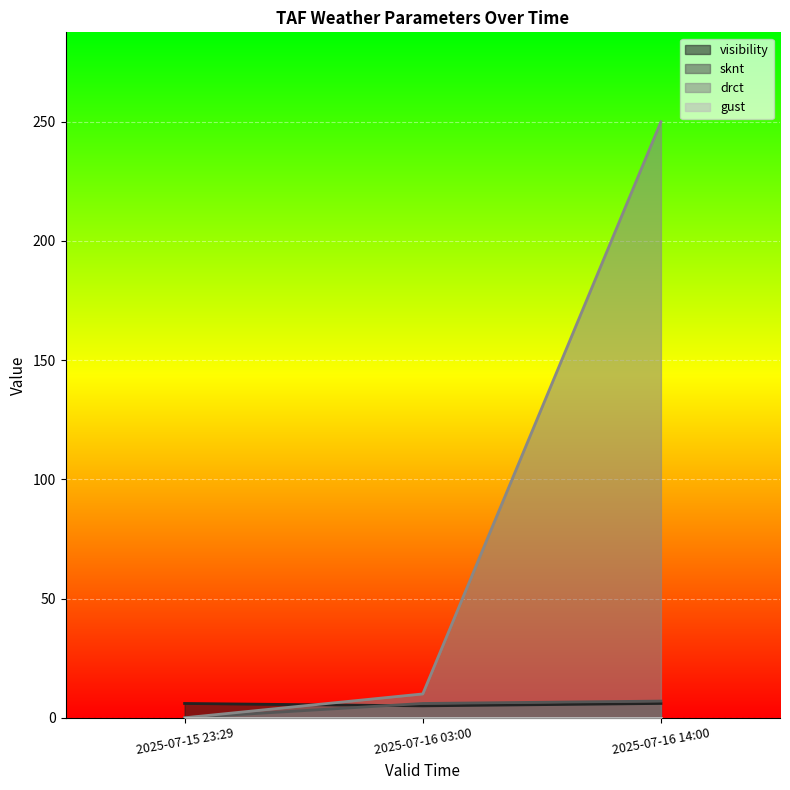

Does the chart display data point markers on the line(s)?

No